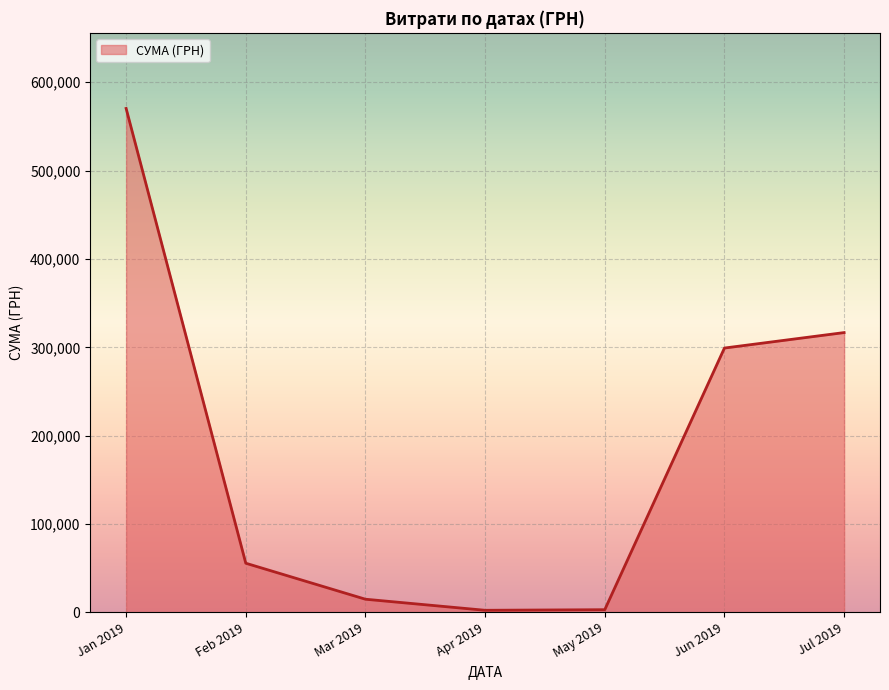

What is the difference between the second highest and second lowest values?

313682.5